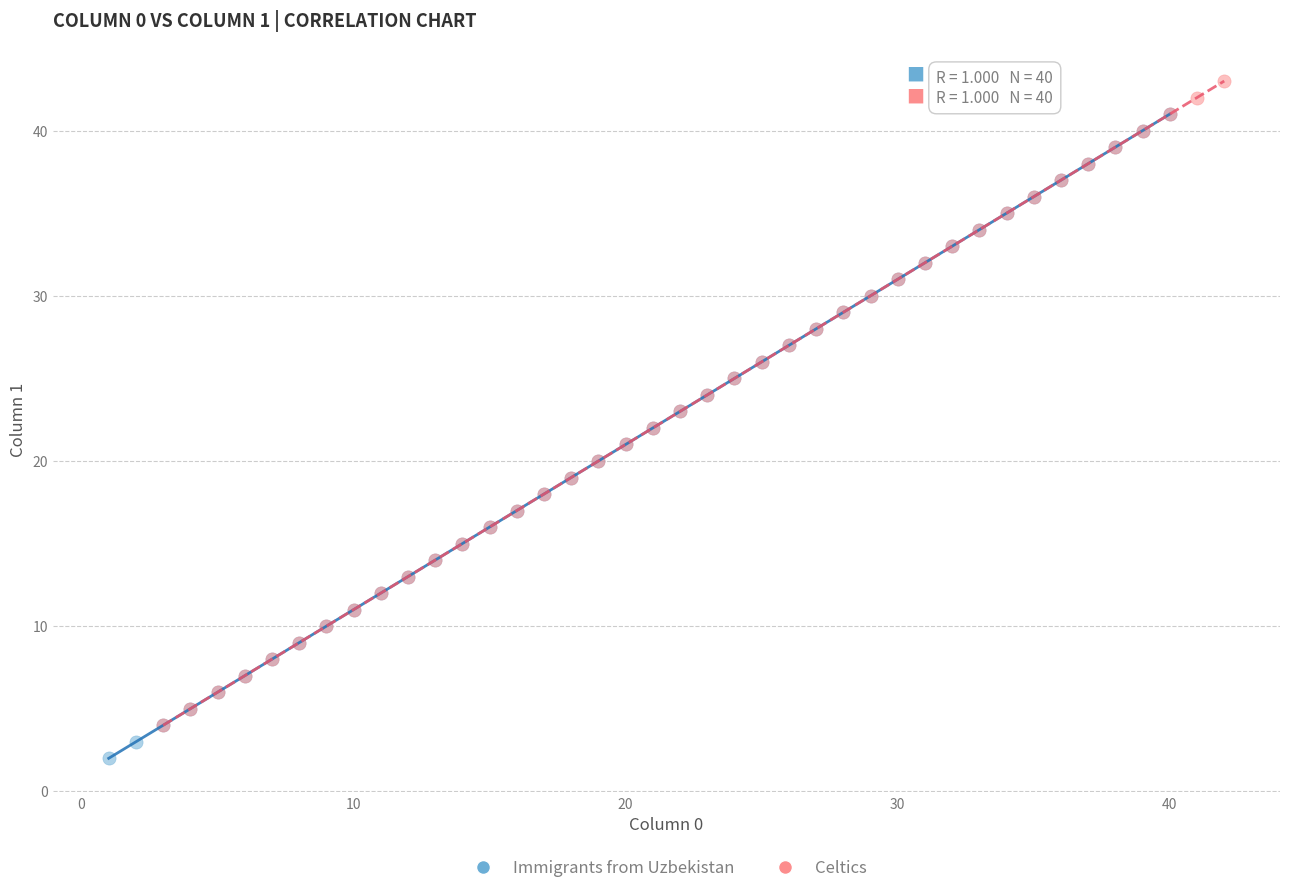

Which series contains the lowest Y value?

Immigrants from Uzbekistan